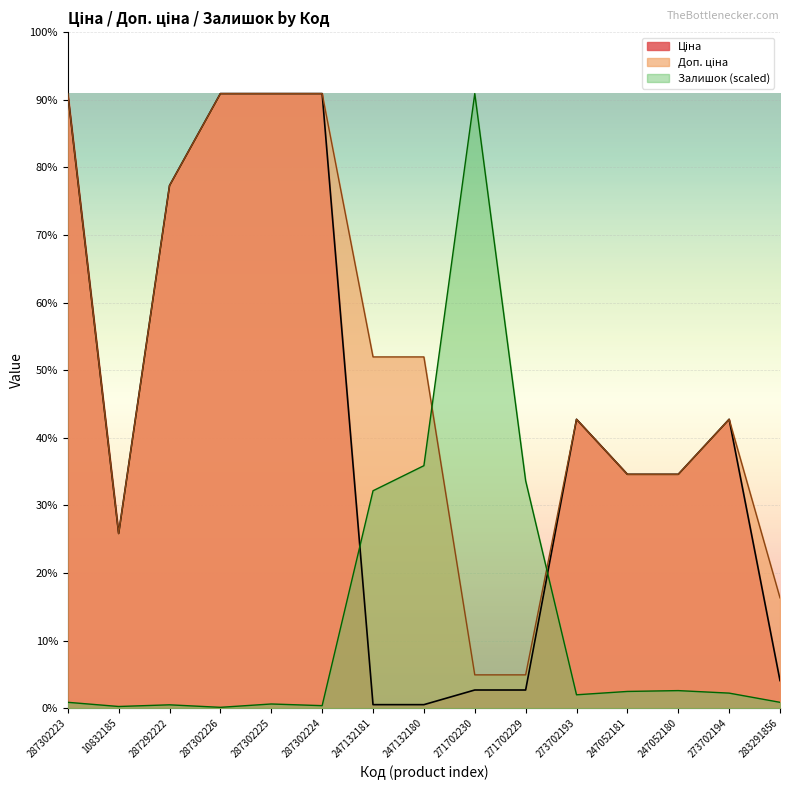

At 247132180, list the series in order from smallest to largest.

Ціна, Залишок, Доп. ціна